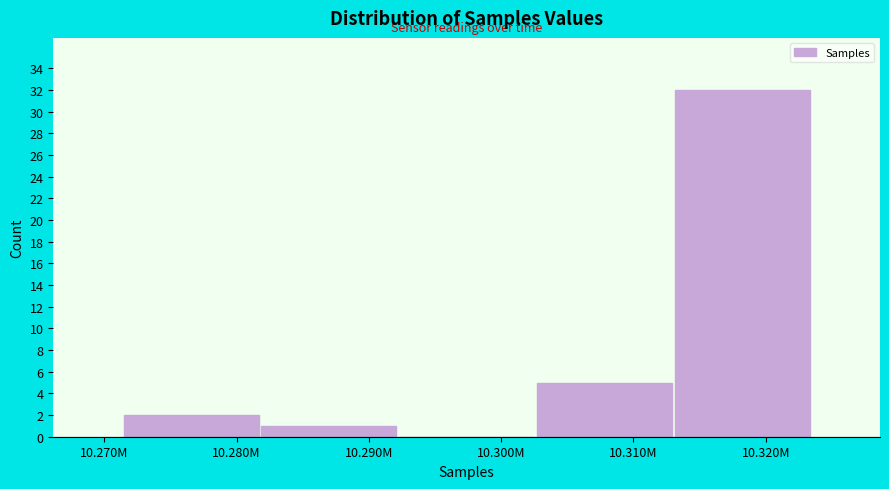

Reading left to right, list all the values displayed in this chart.

10.280M=2	10.290M=1	10.300M=0	10.310M=5	10.320M=32